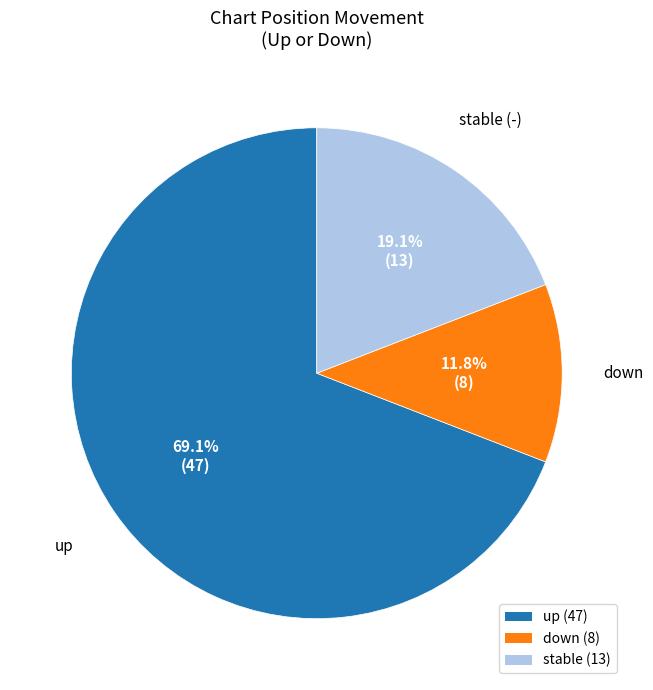

Is there a majority slice in this chart?

Yes